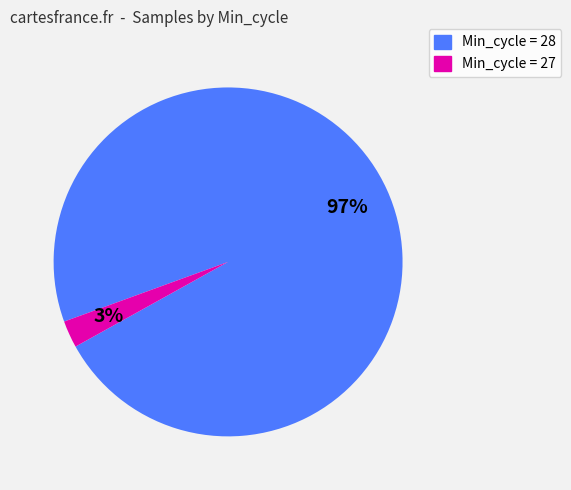

Do Min_cycle = 28 and Min_cycle = 27 together represent more than half of the pie?

Yes